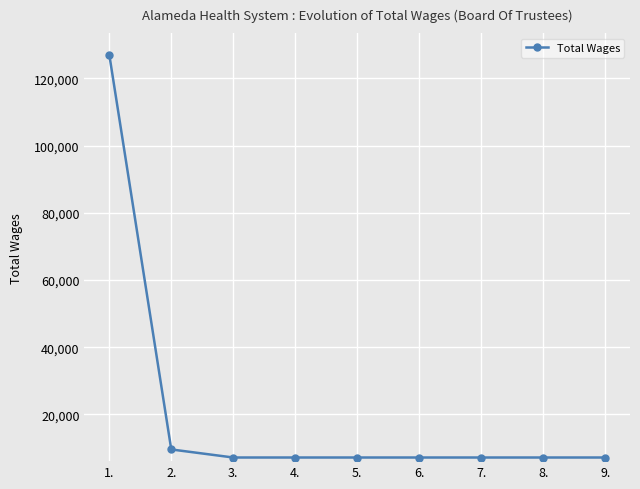

How many lines are shown in the chart?

1